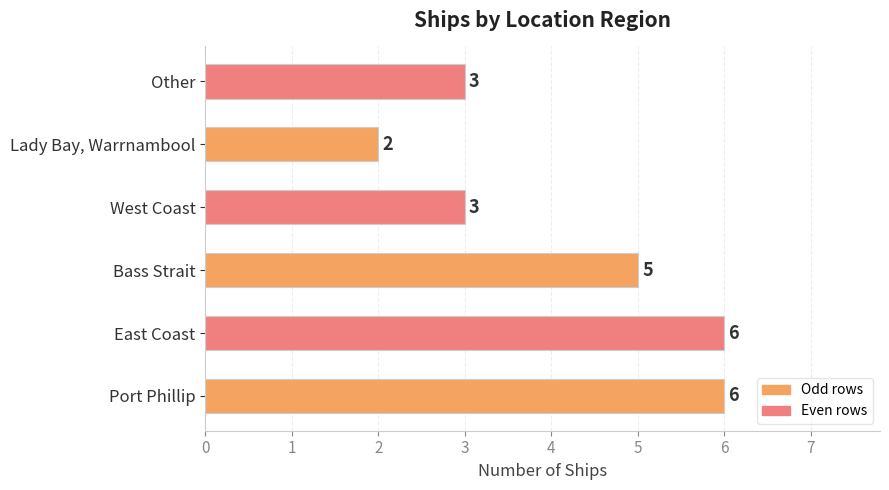

What is the change in value from Port Phillip to Other?

-3